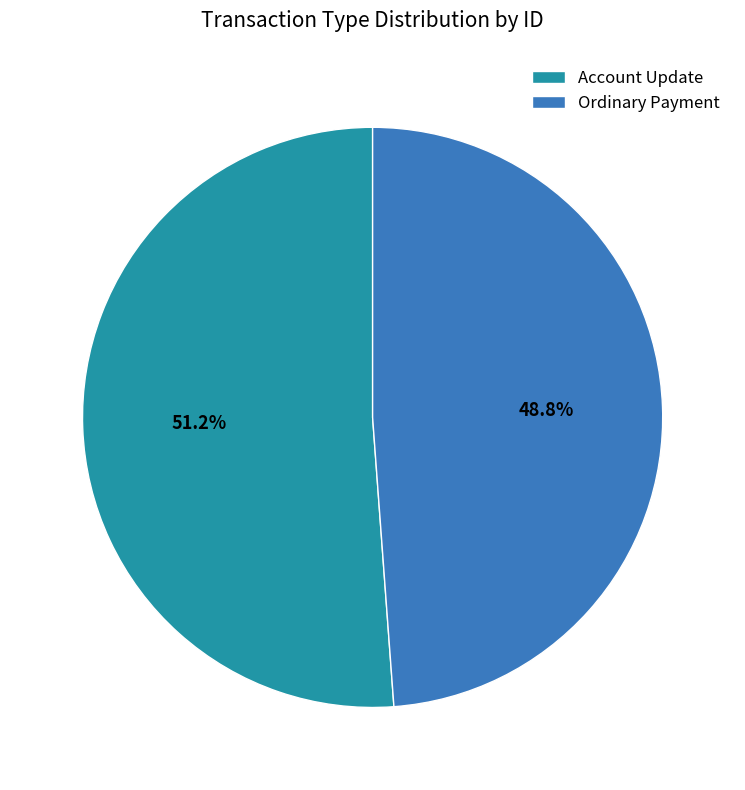

Rank the categories by value from highest to lowest.

Account Update, Ordinary Payment